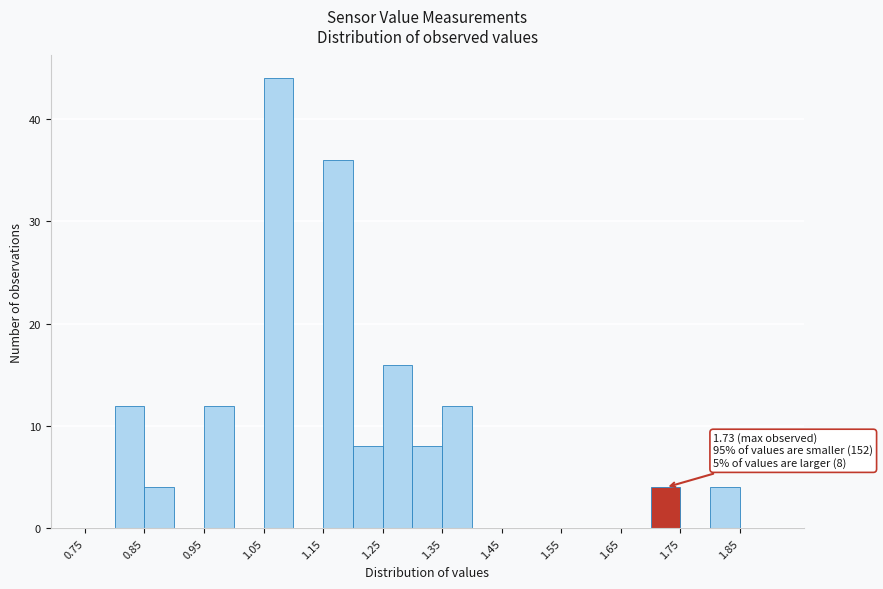

Which range on the x-axis has the tallest bar?

1.05 to 1.10